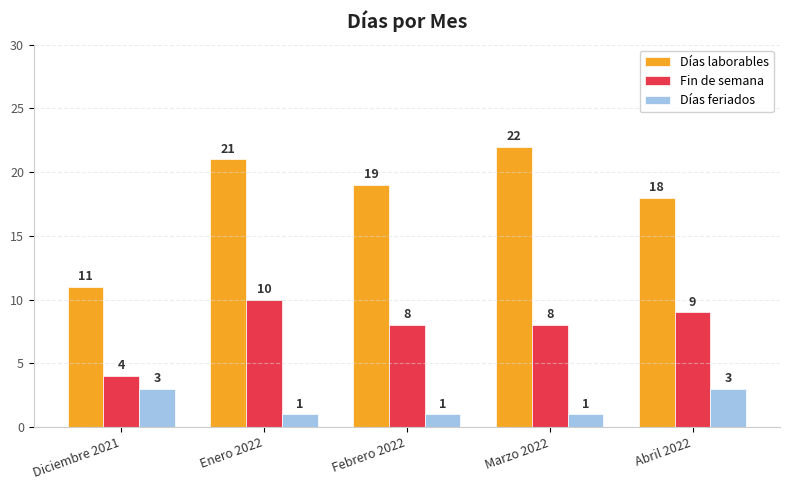

Between Enero 2022 and Marzo 2022, which series saw the biggest shift?

Fin de semana